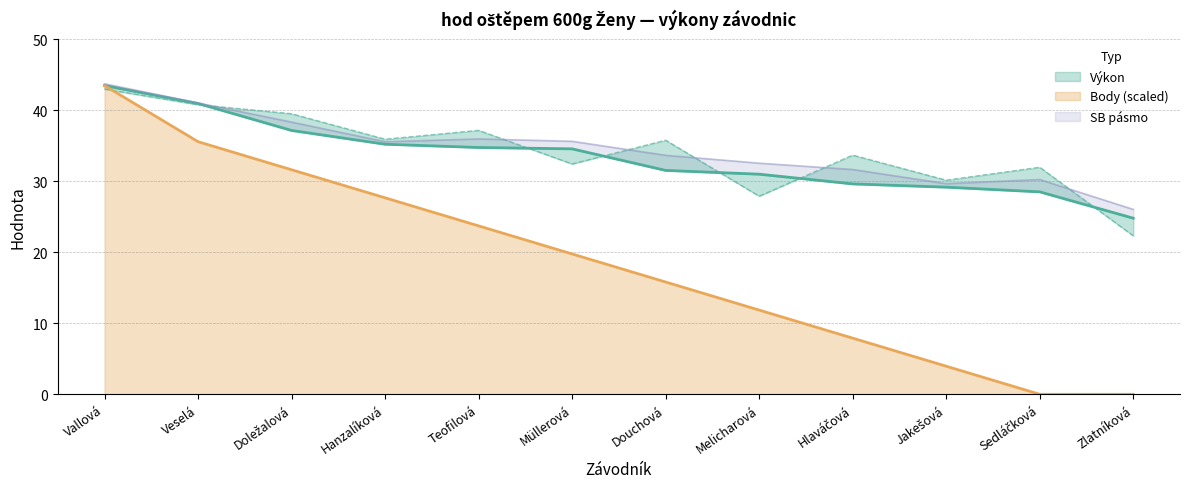

Which has a higher value, Müllerová or Sedláčková?

Müllerová